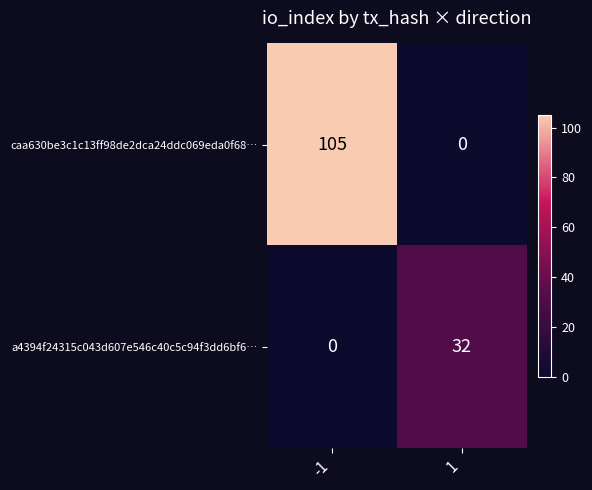

What is the highest value of the caa630be3c1c13ff98de2dca24ddc069eda0f68… series?

105